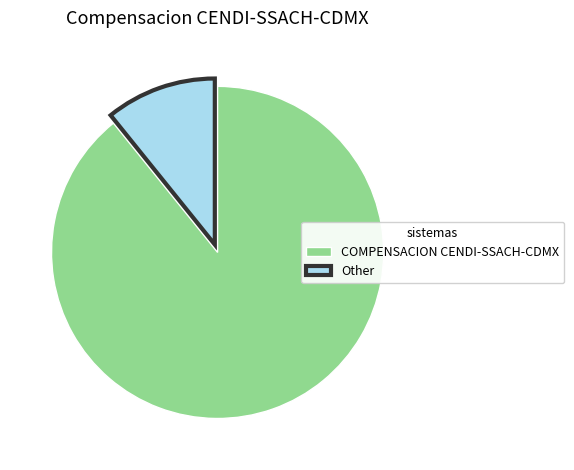

What is the majority slice?

COMPENSACION CENDI-SSACH-CDMX